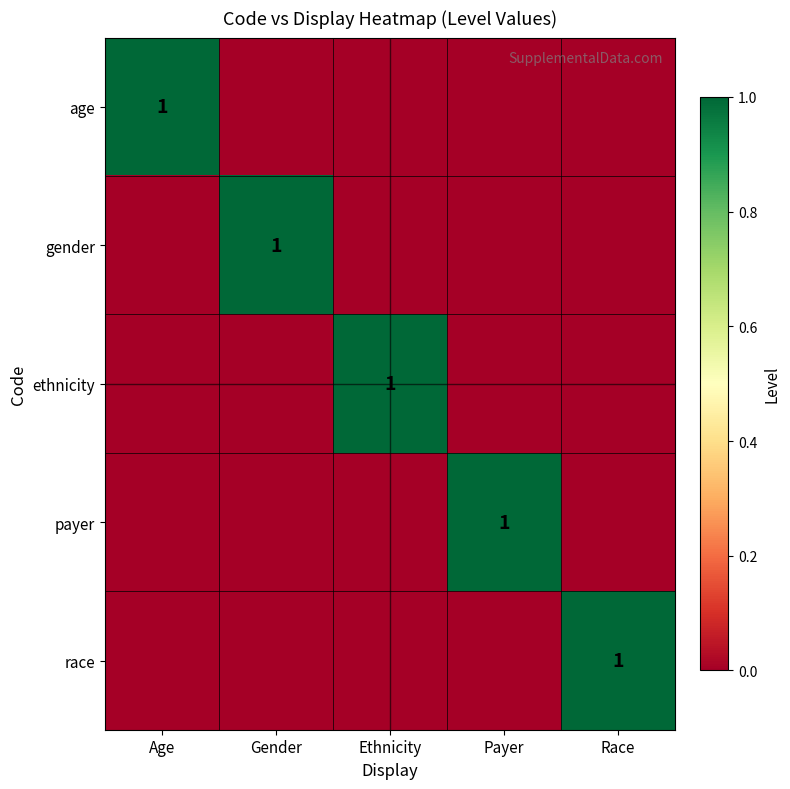

The value of race at Race is 2. True or false?

False